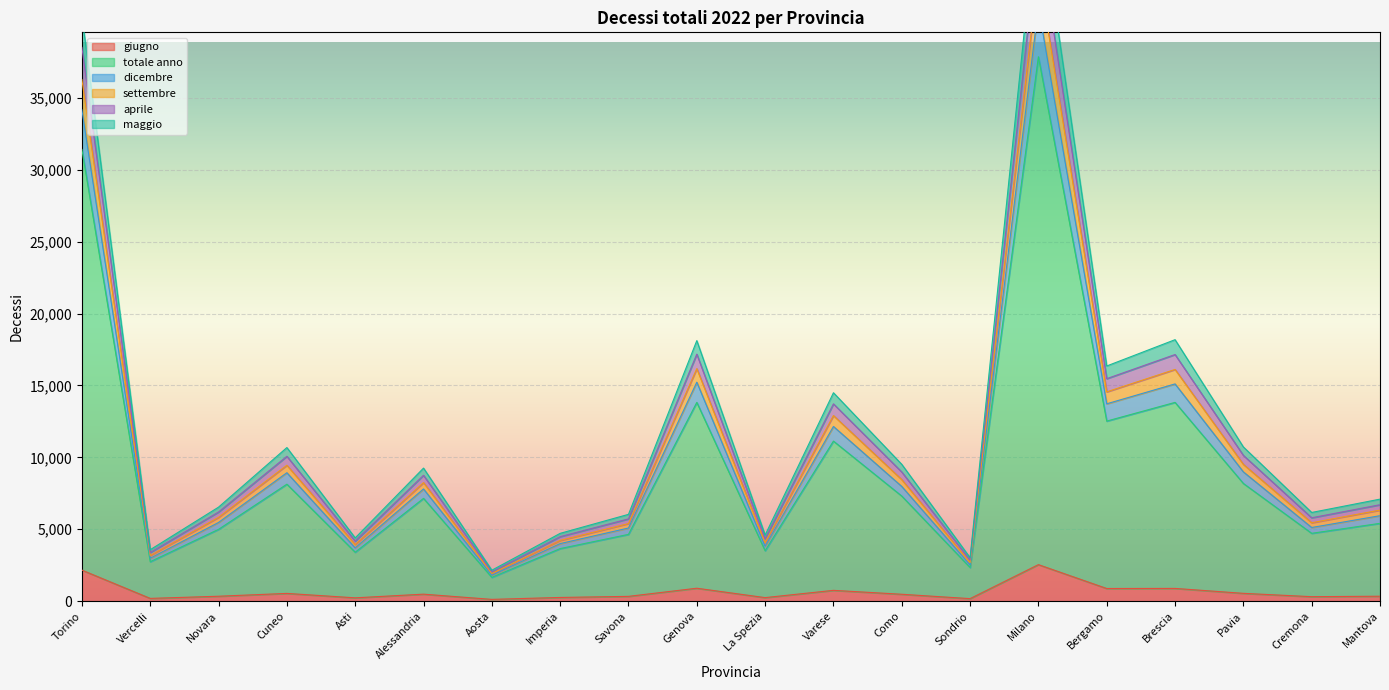

How many lines are shown in the chart?

6